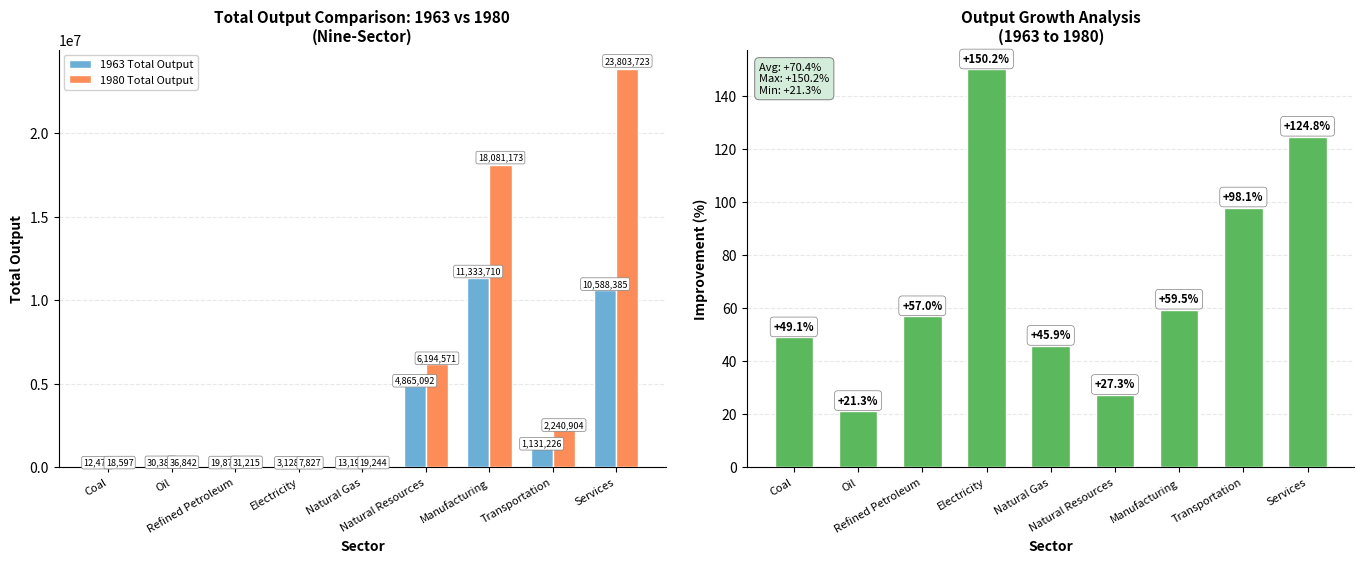

How many categories are shown in the chart?

9